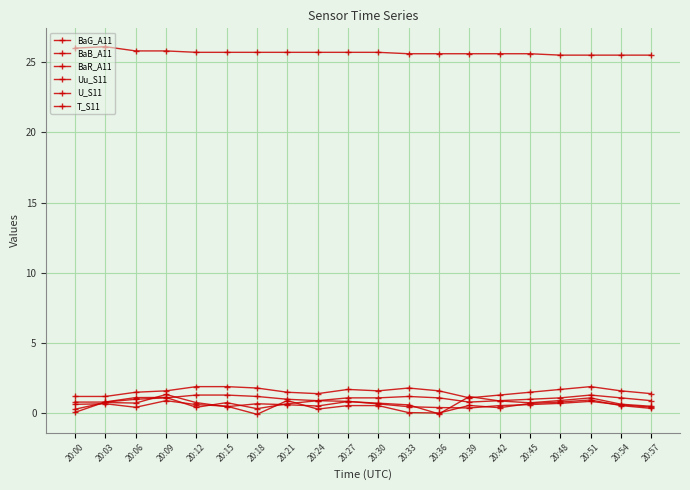

Count the number of data series in this chart.

6